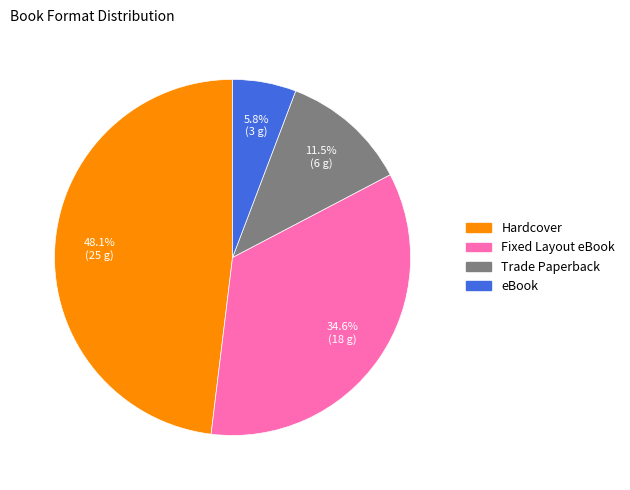

Is Fixed Layout eBook the majority of the pie?

No